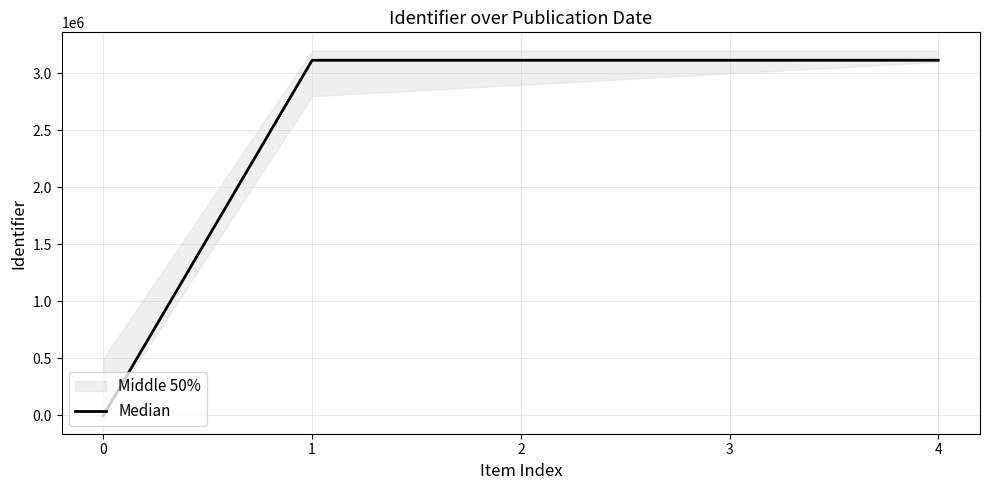

Where does the data first go above 3114917?

3